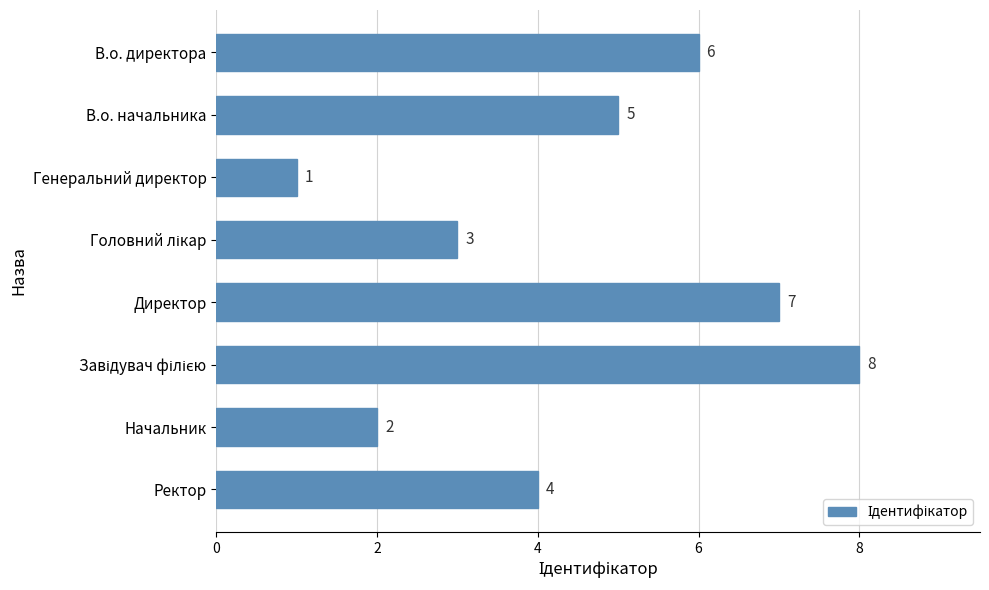

What is the sum of all values?

36